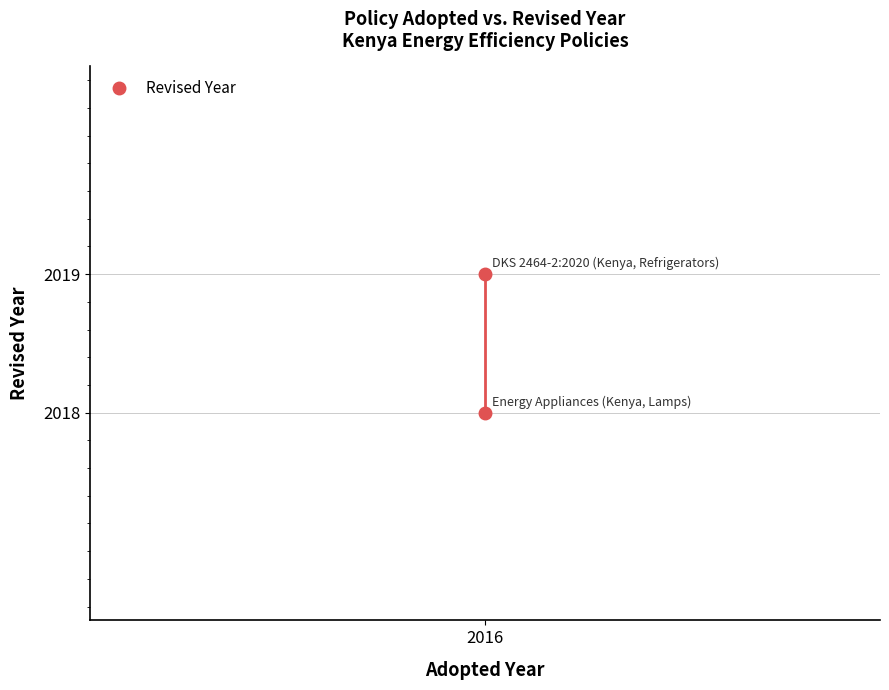

What is the sum of all values?

4037